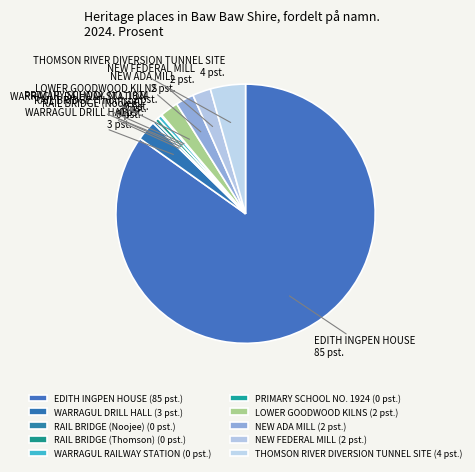

The LOWER GOODWOOD KILNS slice represents 13% of the pie. True or false?

False